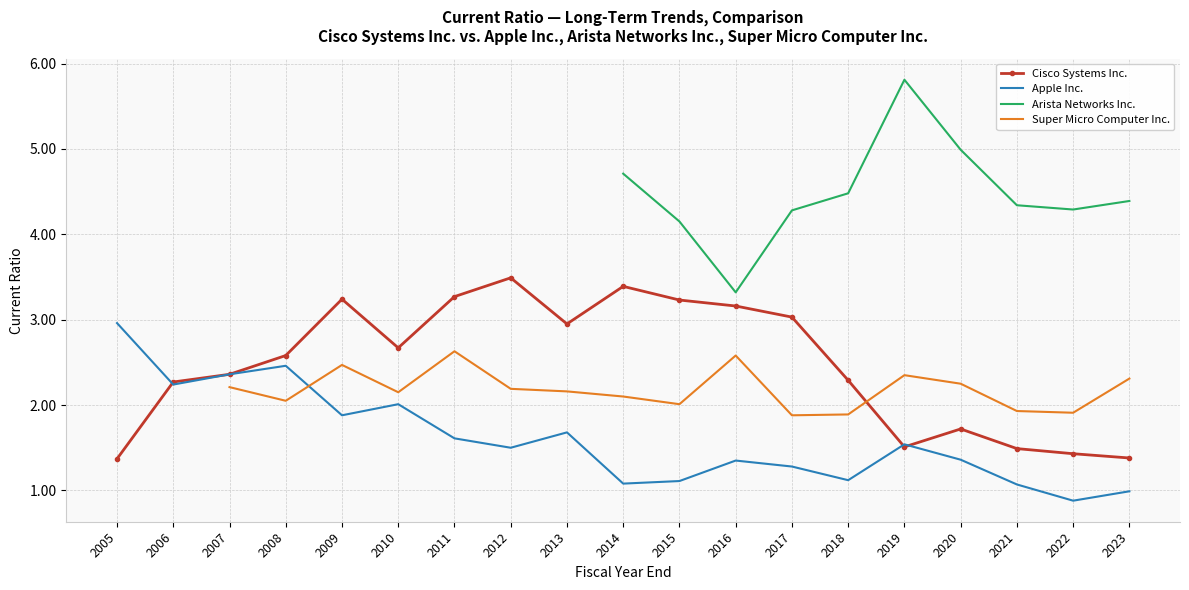

Is it true that Cisco Systems Inc. equals 2.6 at 2008?

True